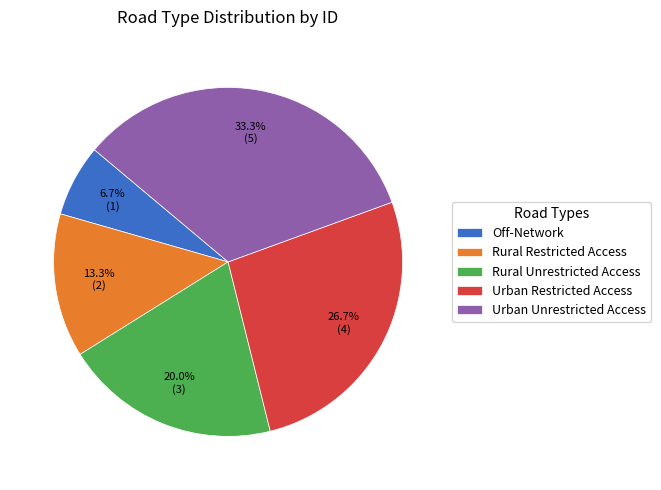

To the nearest percent, what portion does Urban Unrestricted Access represent?

33%